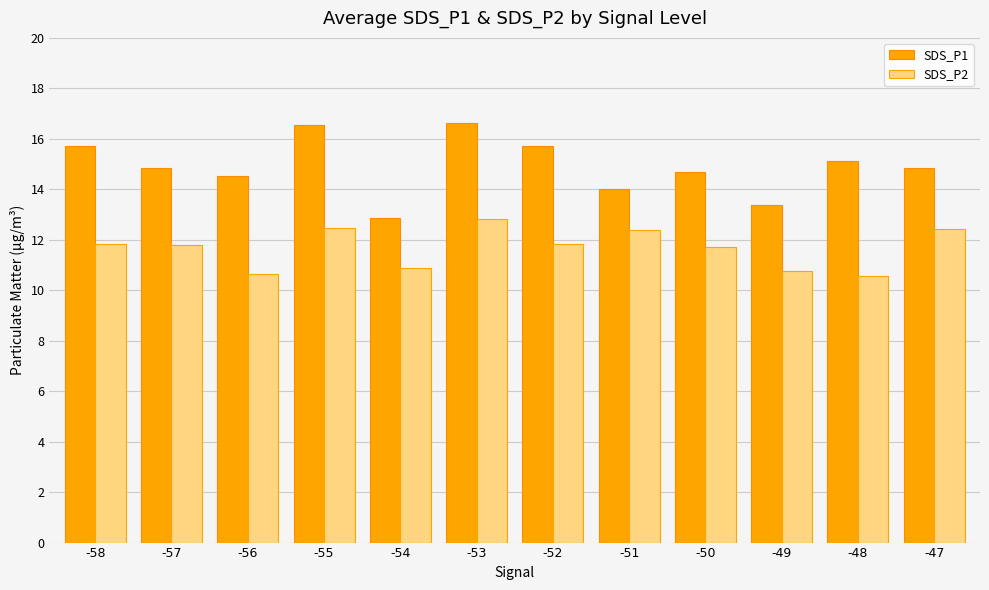

What is the value of the SDS_P2 bar at the 7th from the left?

11.8